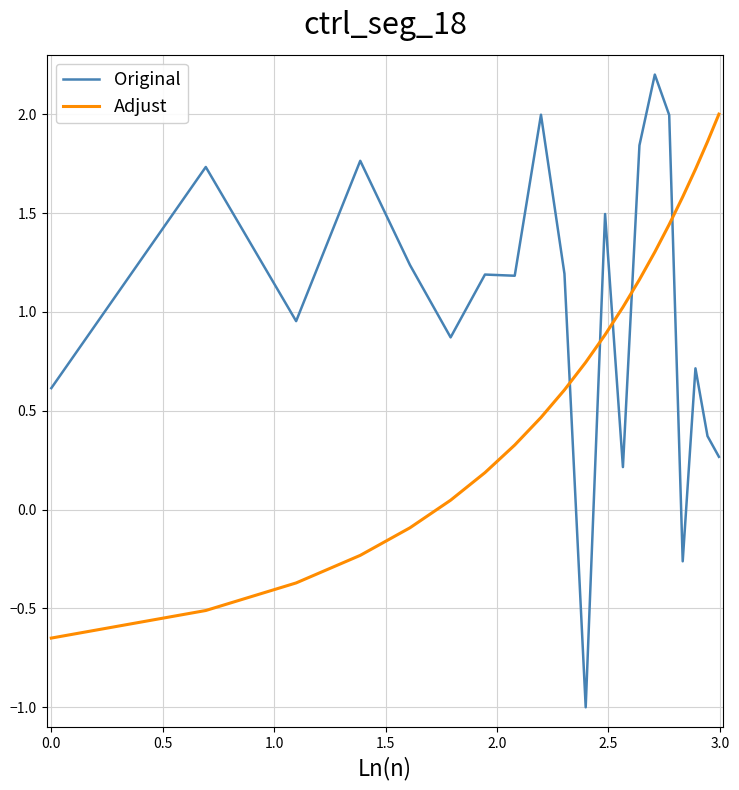

Rank the series by their average value, from highest to lowest.

Original, Adjust